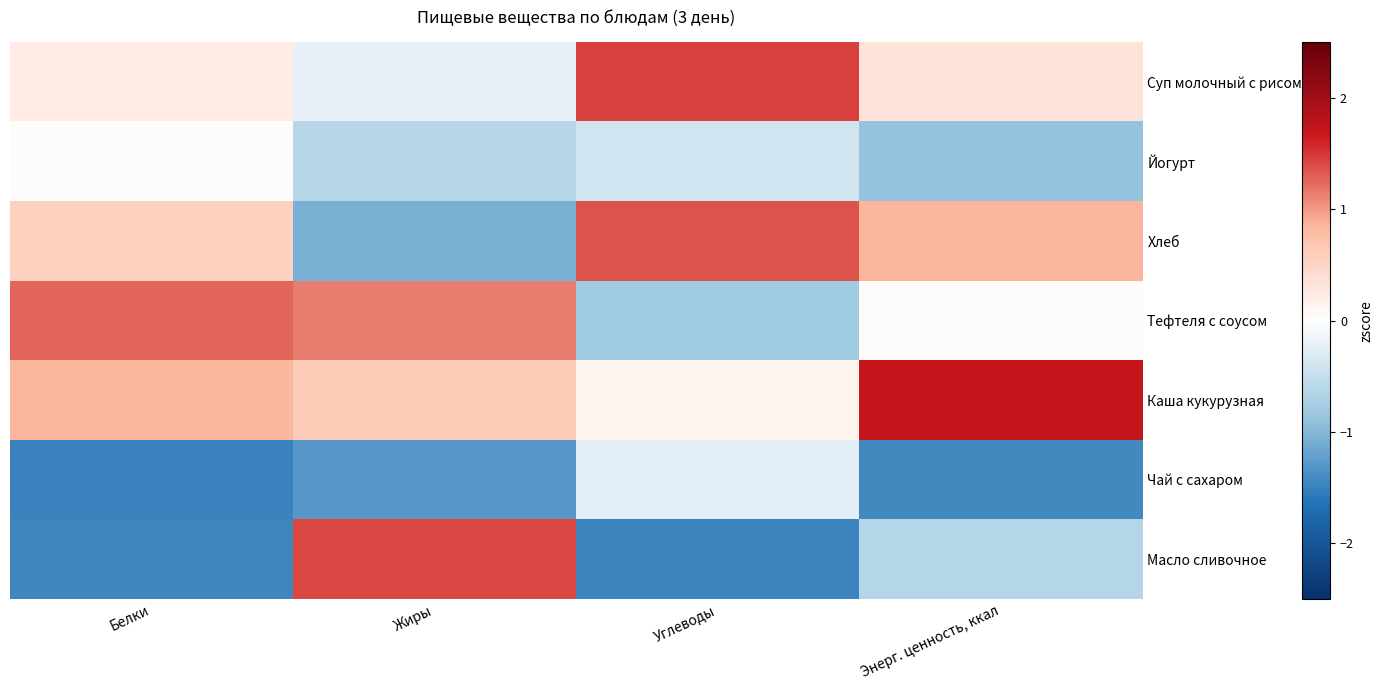

What is the difference between the highest and lowest values at Энерг. ценность, ккал?

3.1